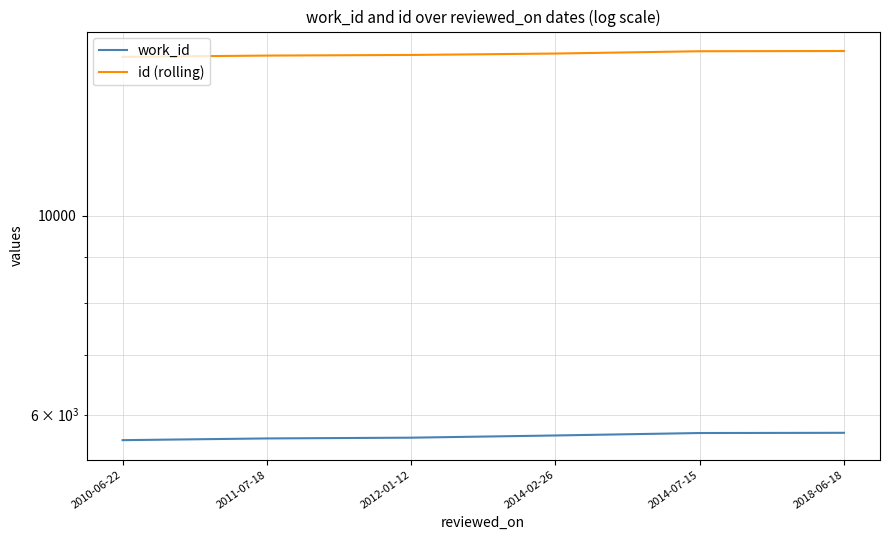

Which series has the largest total across all categories?

id (rolling)